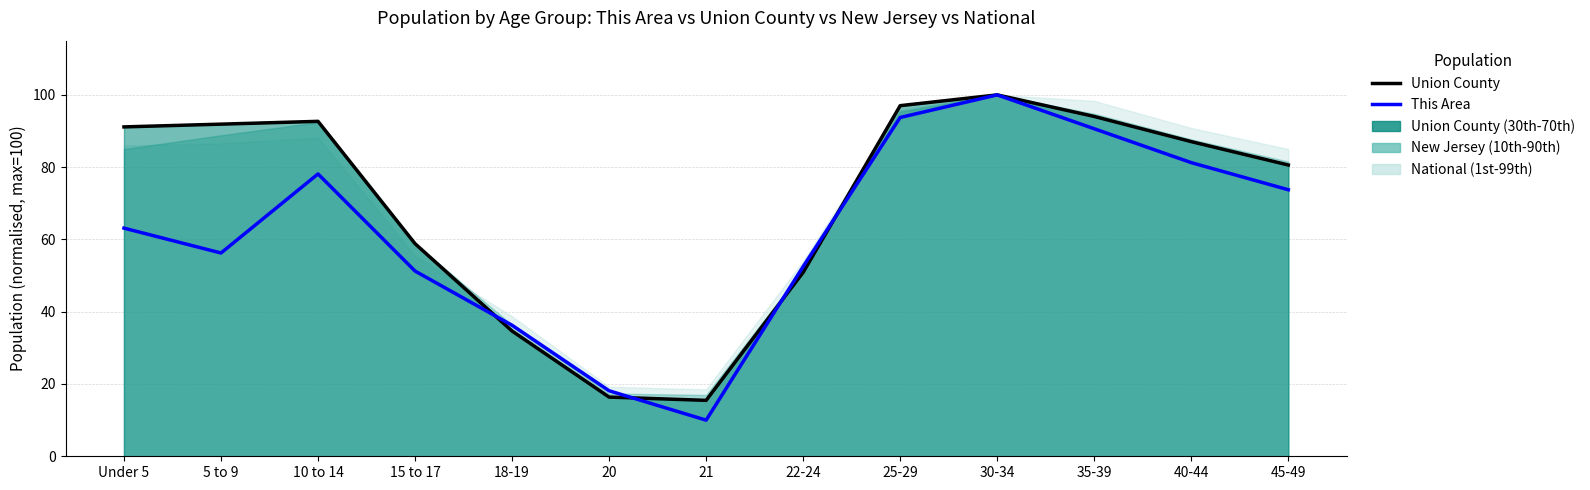

What is the maximum value for This Area?

100.0